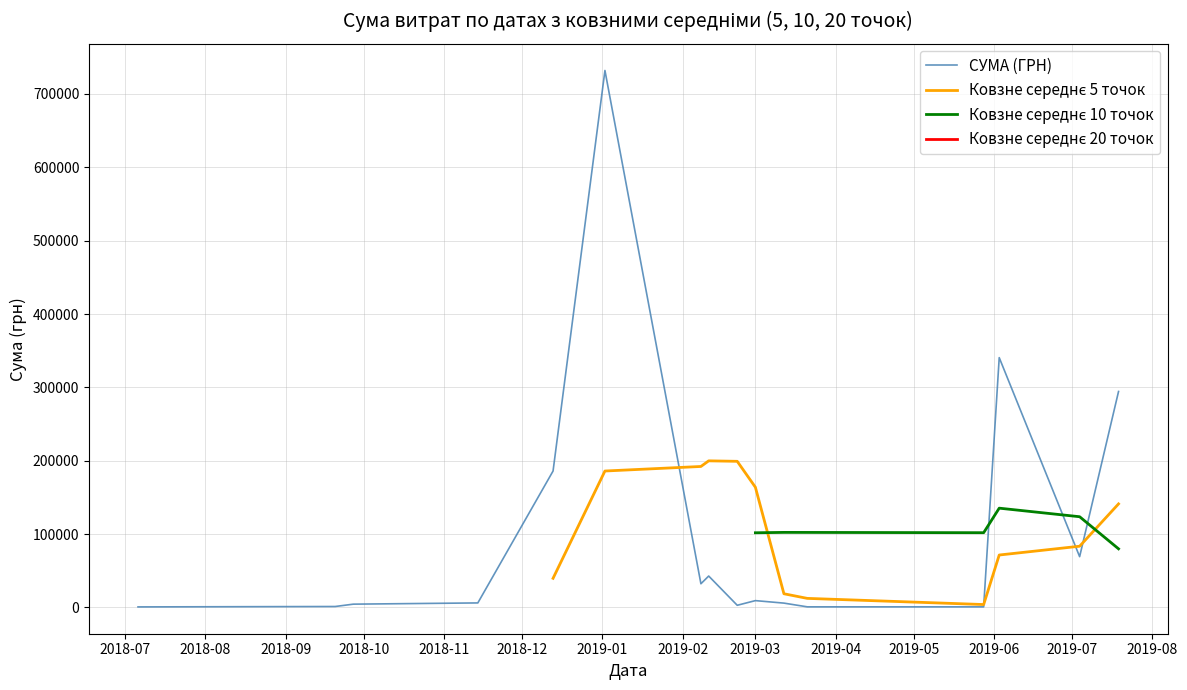

True or false: Ковзне середнє 5 точок and Ковзне середнє 20 точок intersect in this chart.

False